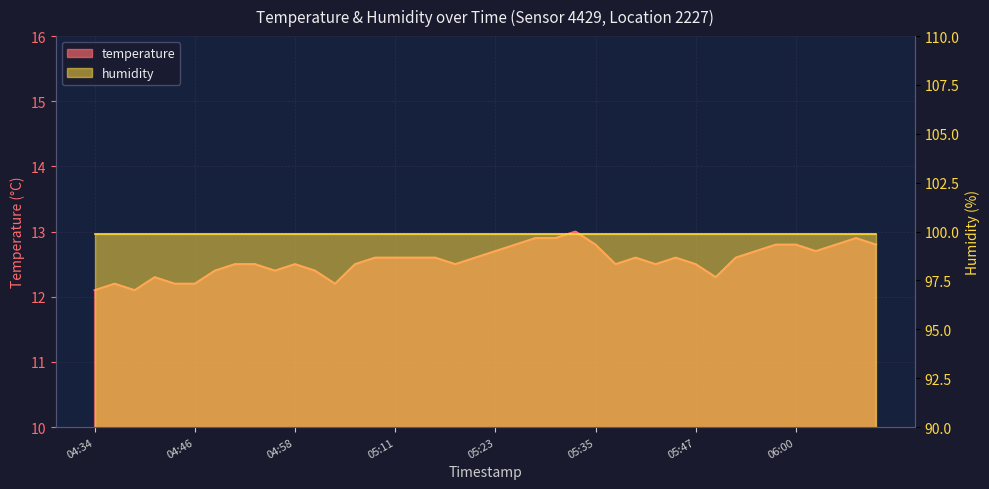

What is the label of the 39th point from the right?

04:36